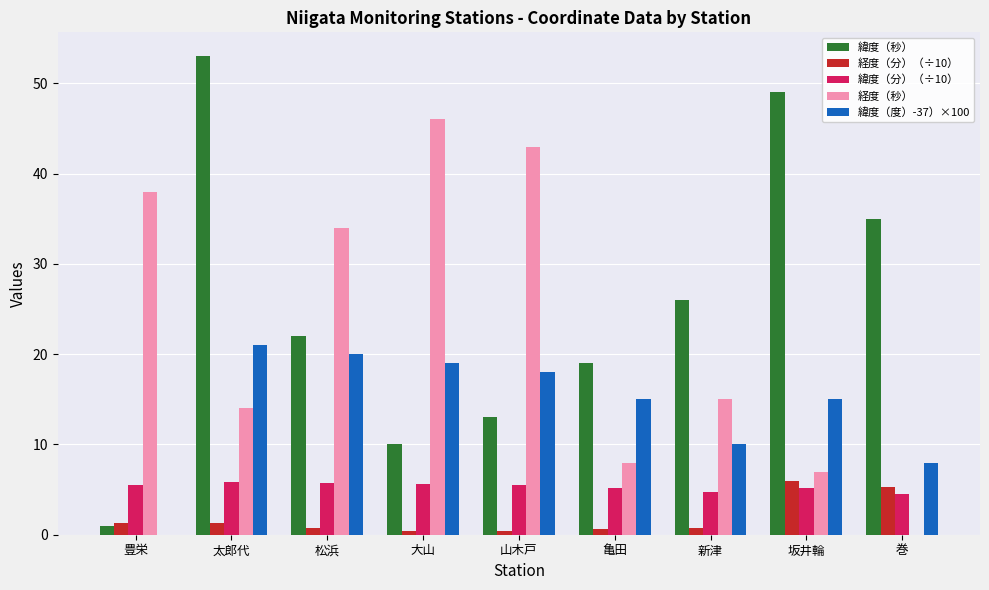

Is it true that 緯度（分）（÷10） equals 5.6 at 大山?

True